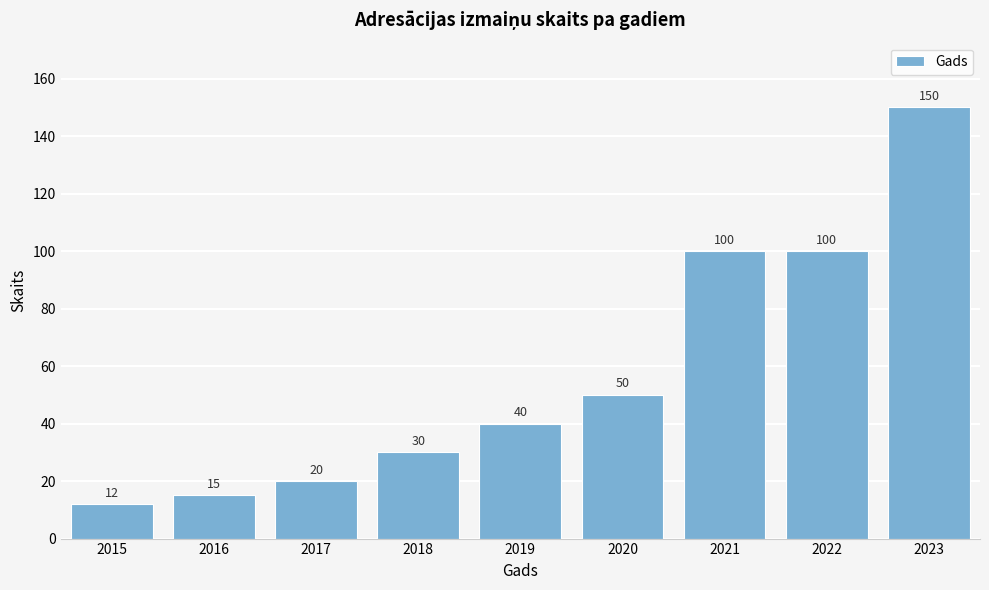

Reading left to right, what are all the values shown in this chart?

12	15	20	30	40	50	100	100	150